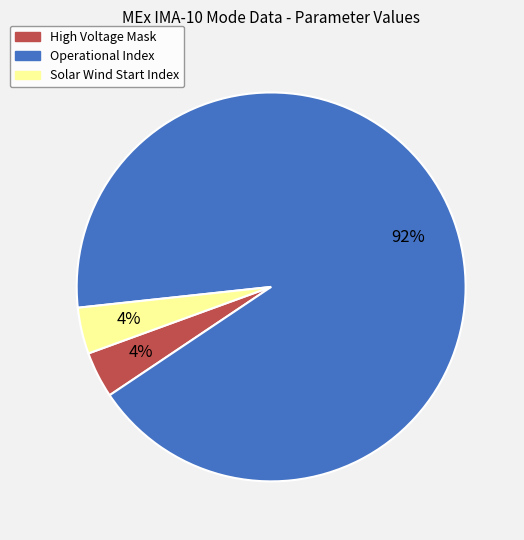

Between High Voltage Mask and Operational Index, which is larger?

Operational Index